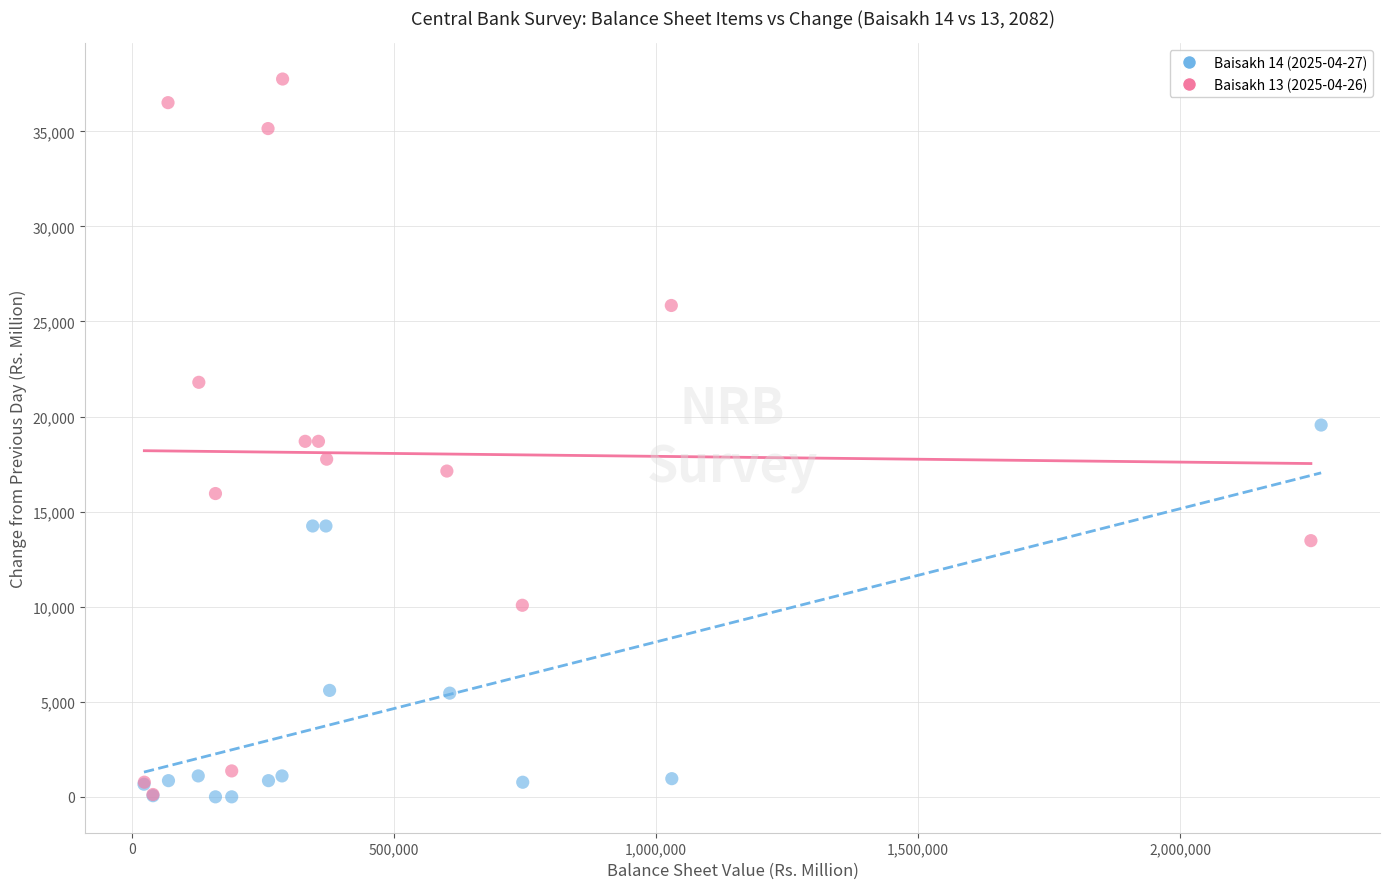

Which series contains the highest Y value?

Baisakh 13 (2025-04-26)